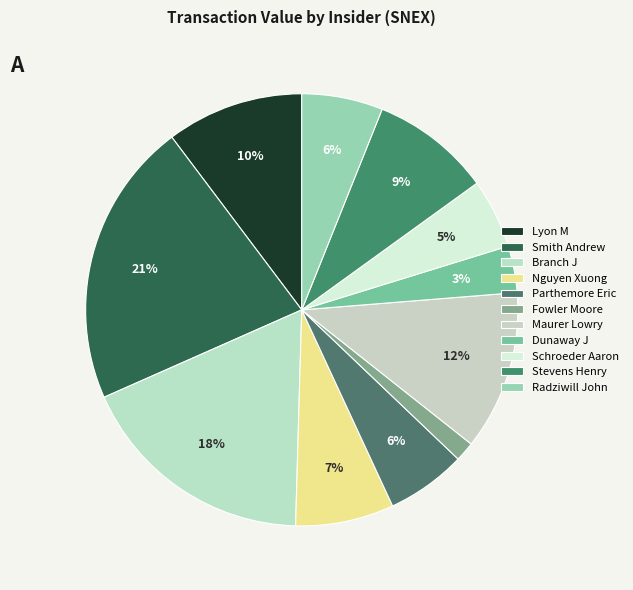

Count the number of slices in the pie.

11